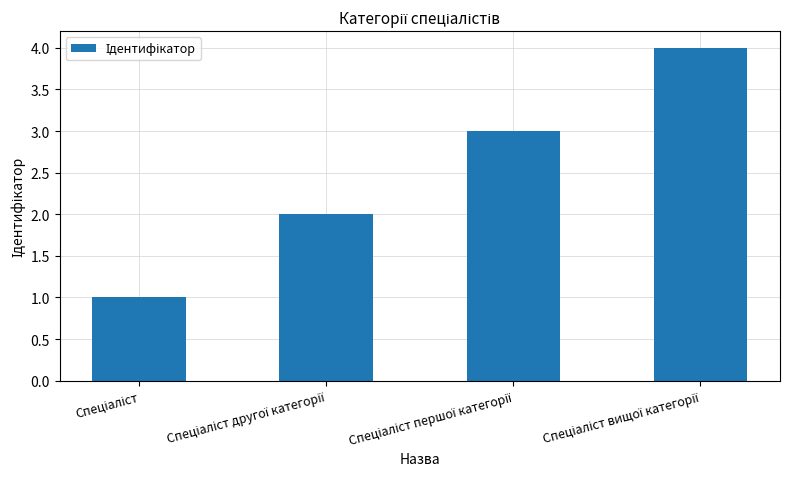

What is the difference between the maximum and minimum values?

3